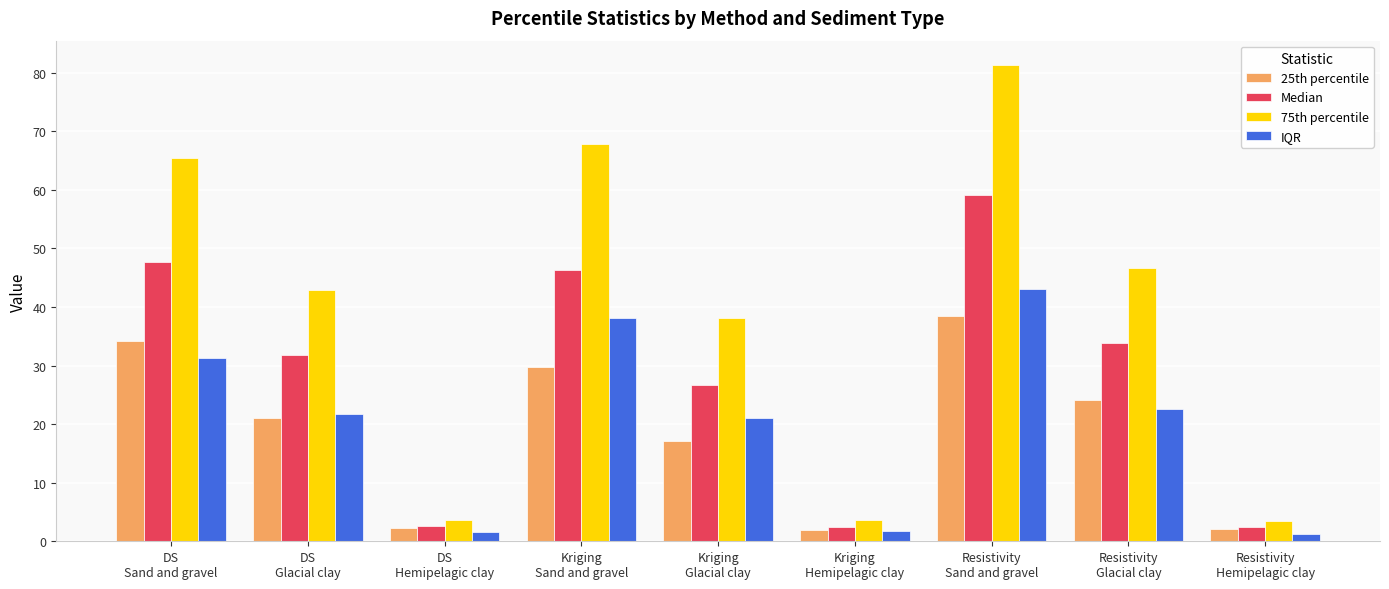

Which series has the largest range (max minus min)?

75th percentile